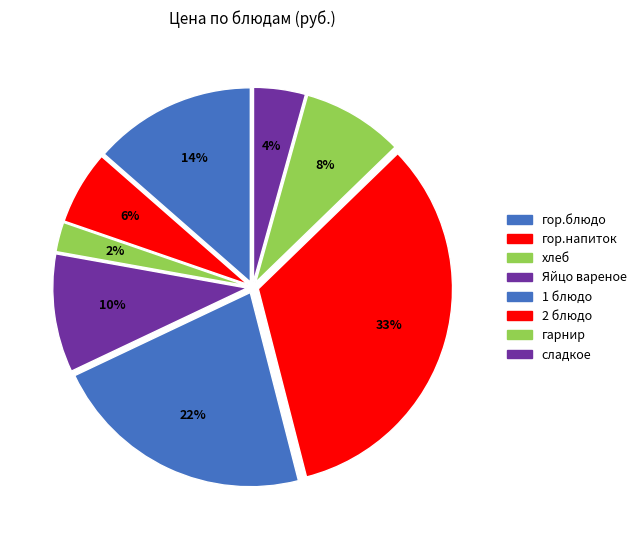

Which category has the smallest portion of the pie?

хлеб